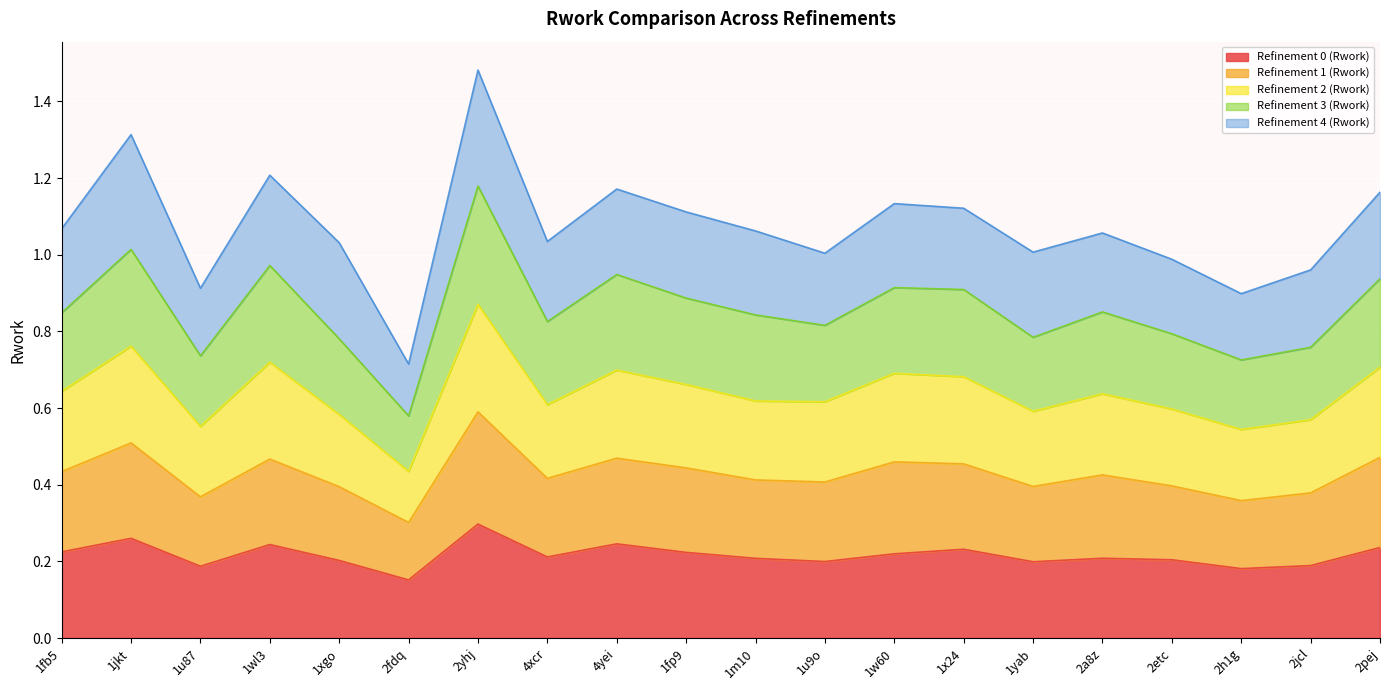

True or false: Refinement 1 (Rwork) and Refinement 3 (Rwork) cross at least once.

False